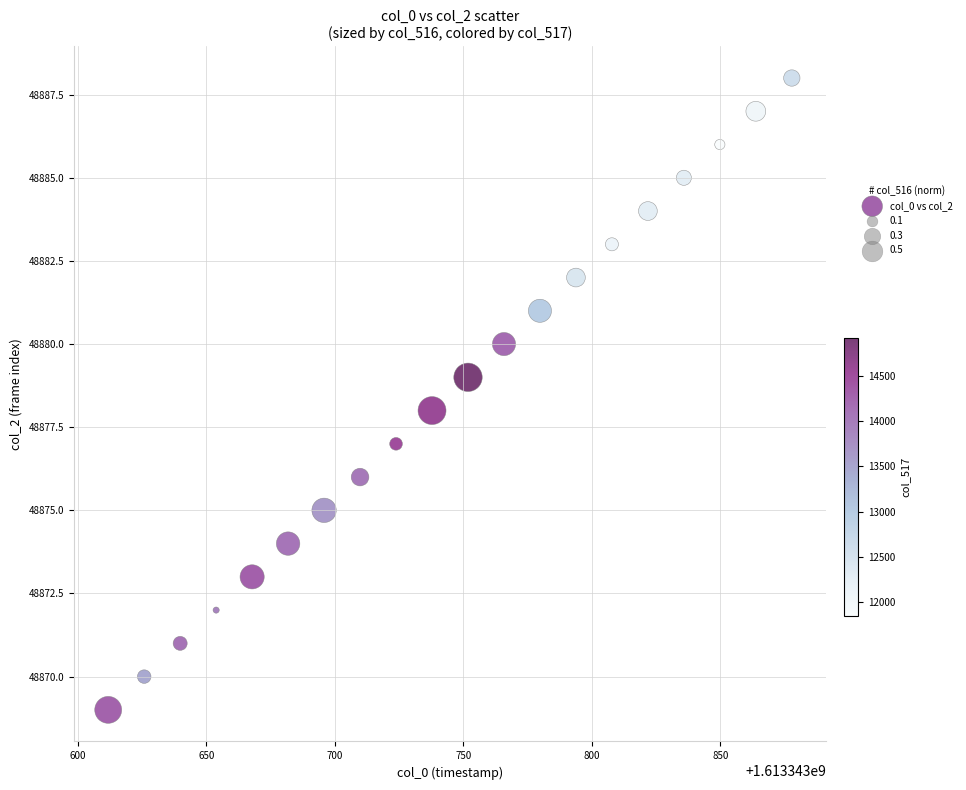

What is the range of Y values (max minus min)?

19